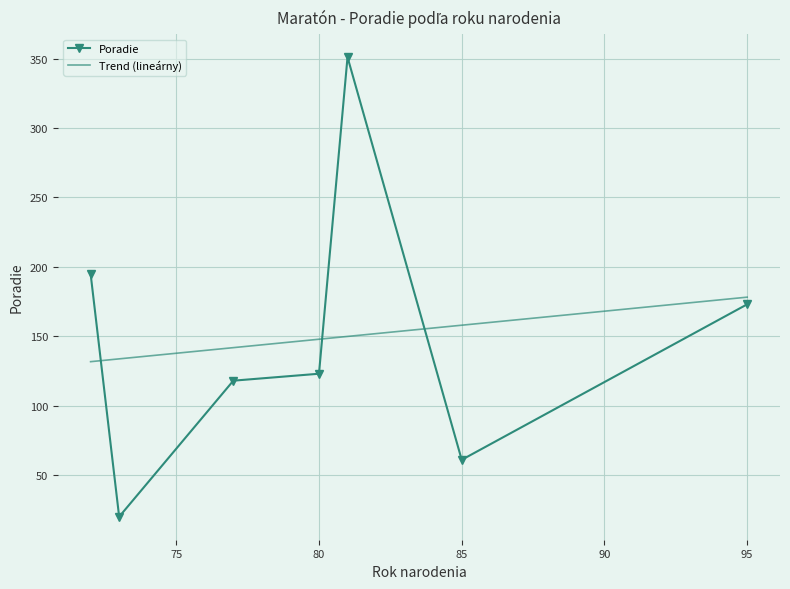

What is the lowest value of the Trend (lineárny) series?

131.7